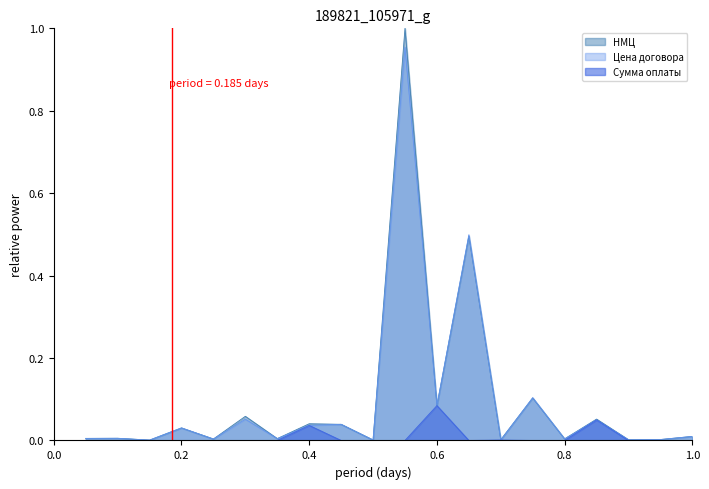

List the series in order of their peak value, highest first.

НМЦ, Цена договора, Сумма оплаты